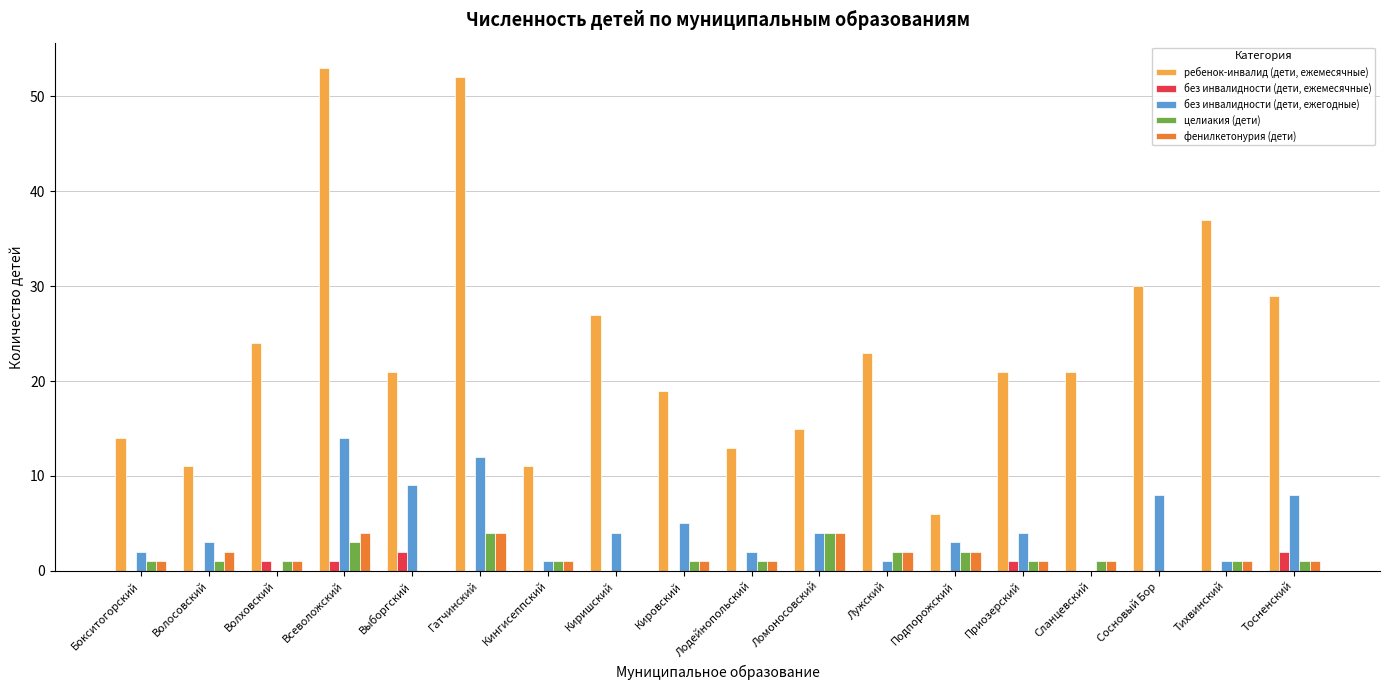

Which series has the largest total across all categories?

ребенок-инвалид (дети, ежемесячные)